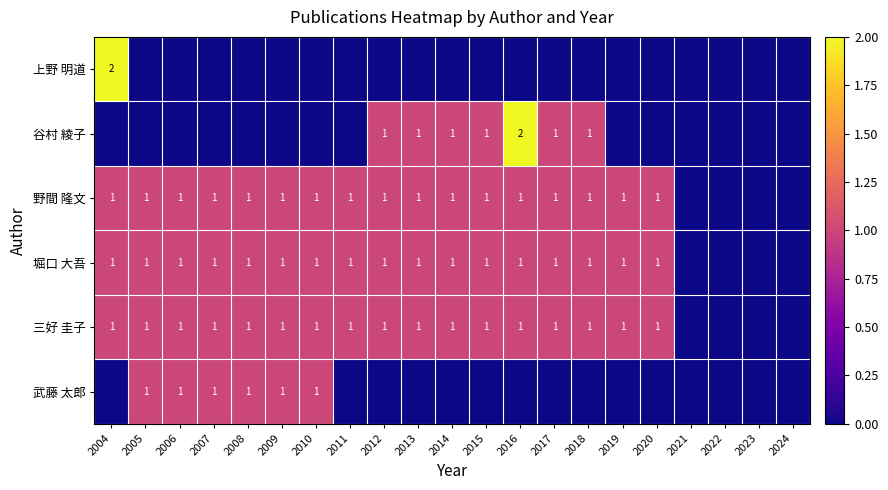

True or false: 三好 圭子 has a value of 1 at 2009.

True